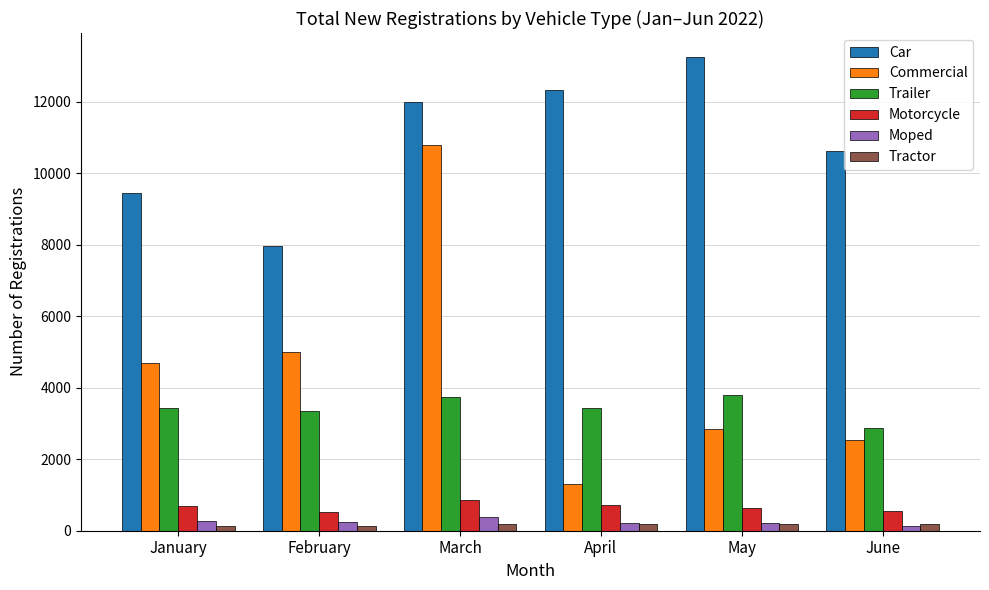

The value of Tractor at February is 123. True or false?

True